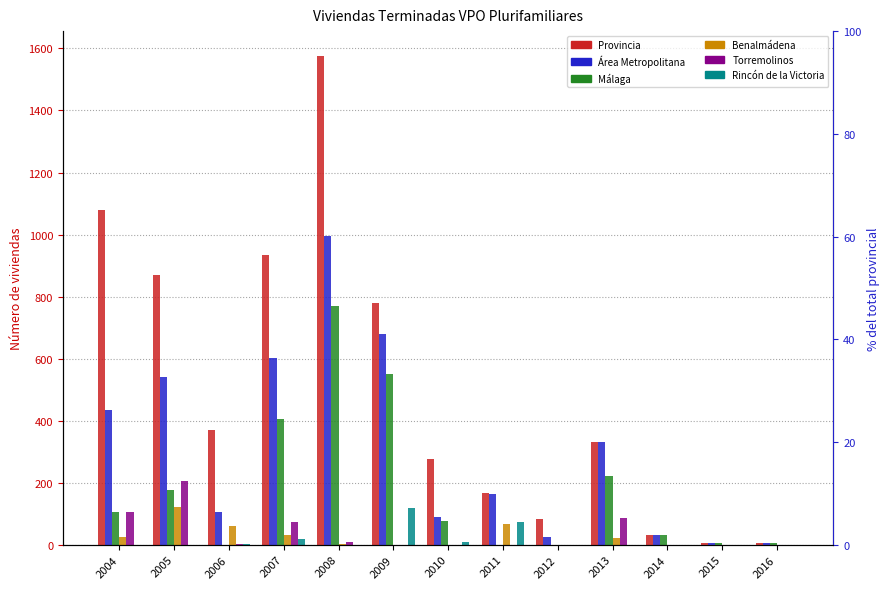

True or false: Benalmádena has a value of 0 at 2010.

True